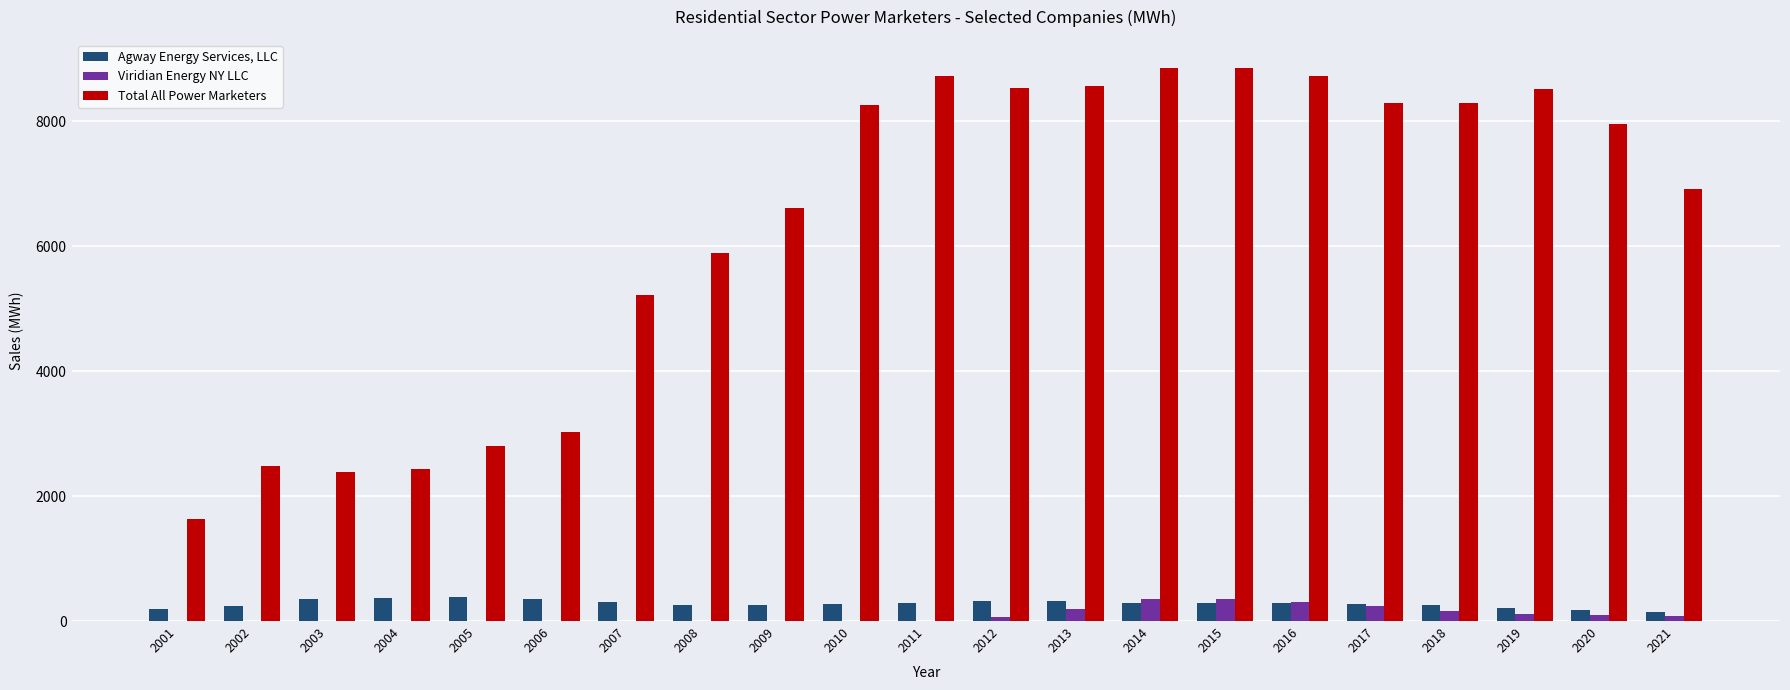

Between 2012 and 2014, which series saw the biggest shift?

Total All Power Marketers